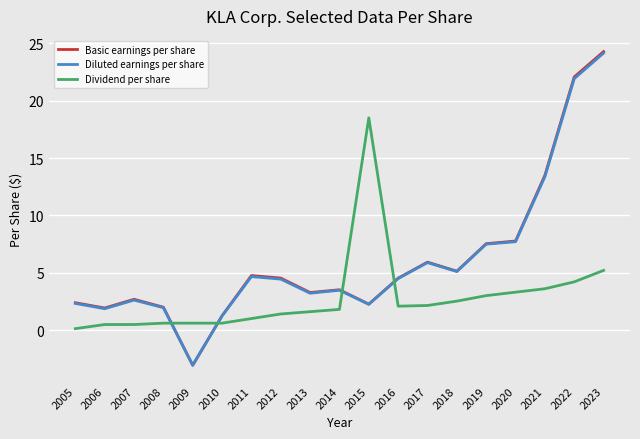

Which series ends up on top after the final intersection of Basic earnings per share and Dividend per share?

Basic earnings per share